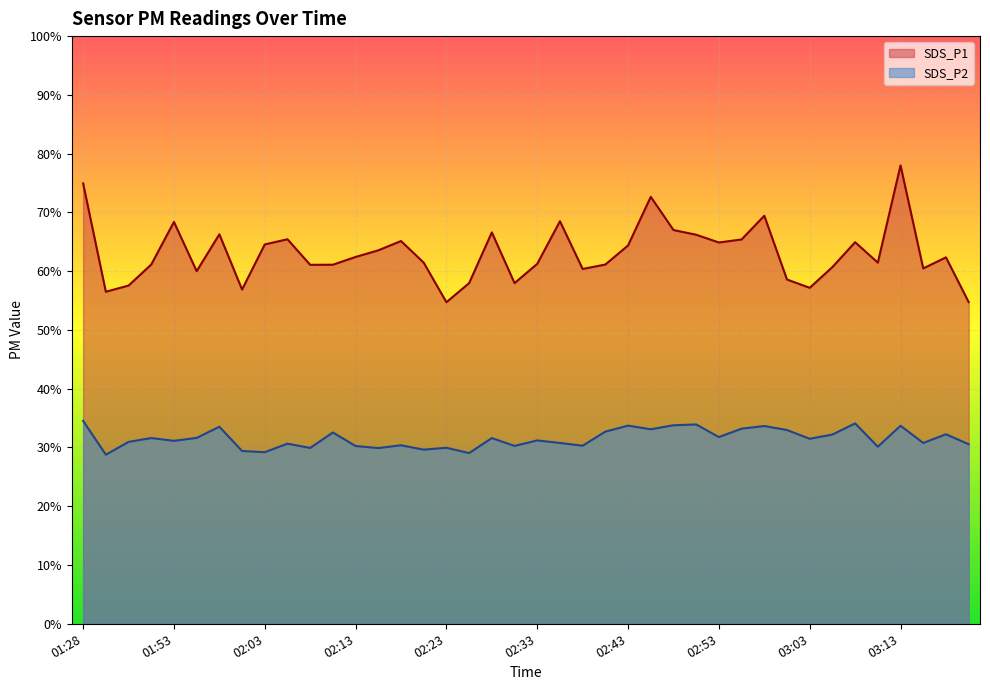

True or false: SDS_P2 and SDS_P1 cross at least once.

False